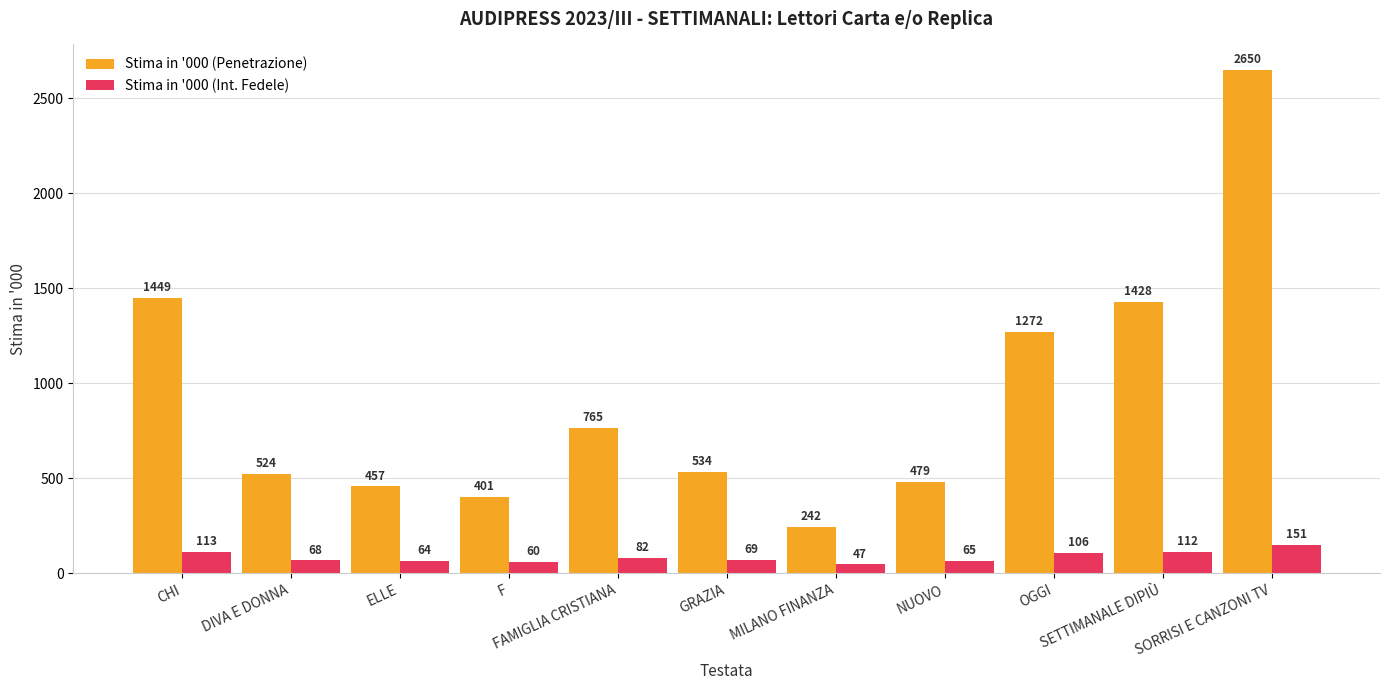

Does the chart contain any negative values?

No